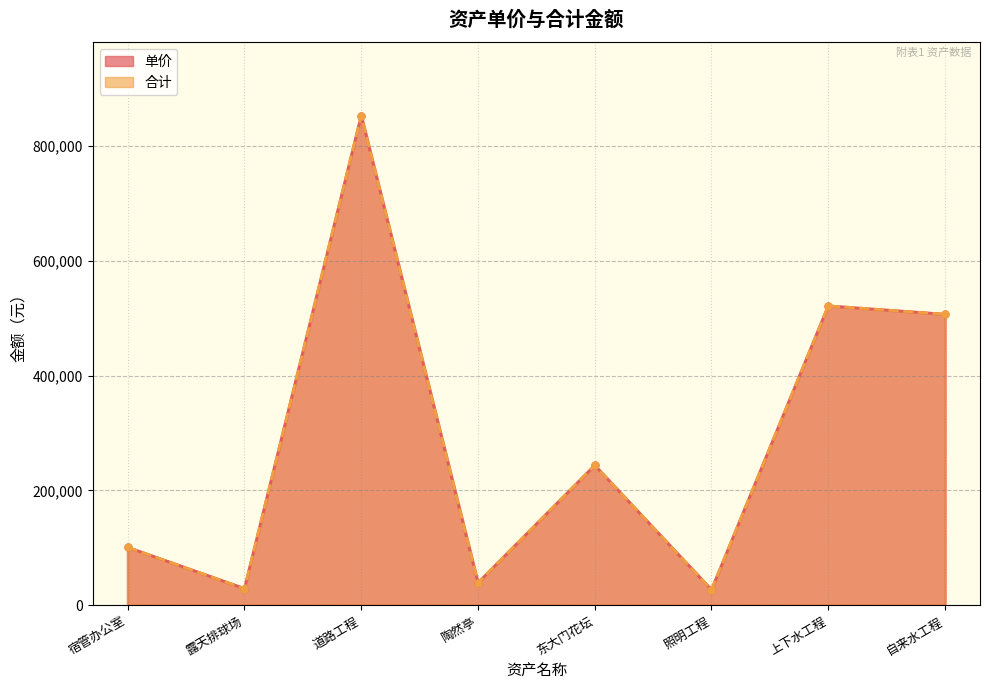

What is the total value across all series at 道路工程?

1704944.8